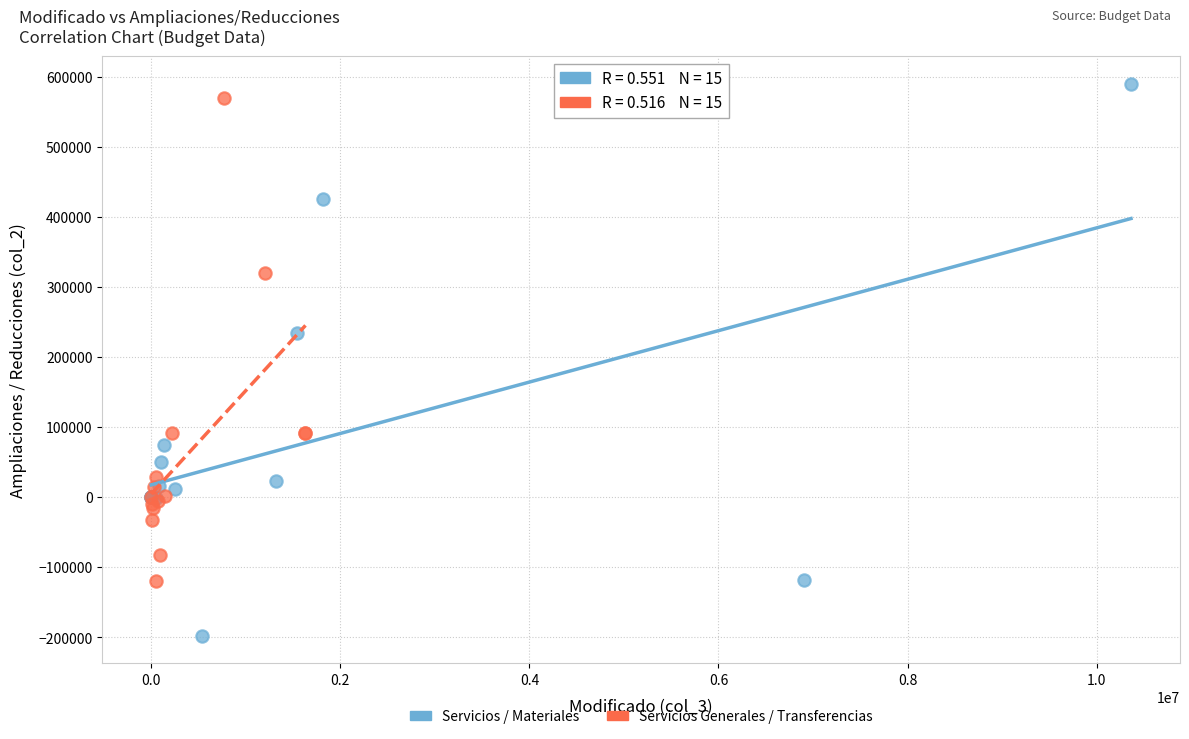

Which series contains the highest Y value?

Servicios / Materiales